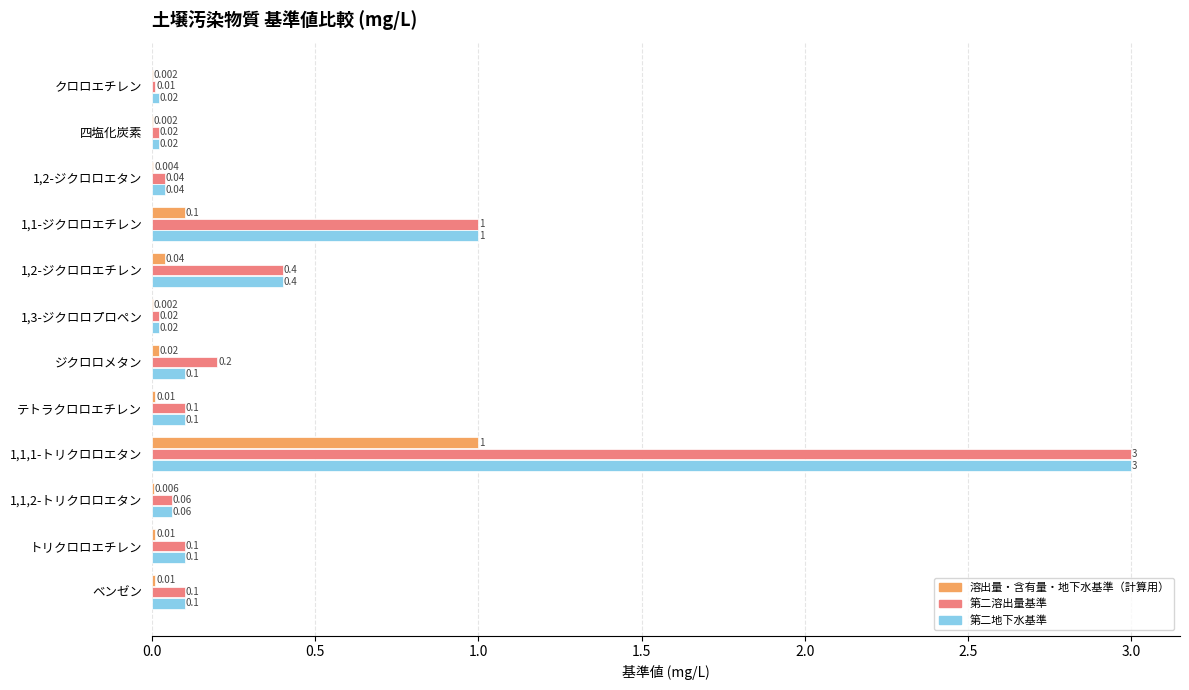

At which label is 第二溶出量基準 closest to 1?

1,1-ジクロロエチレン